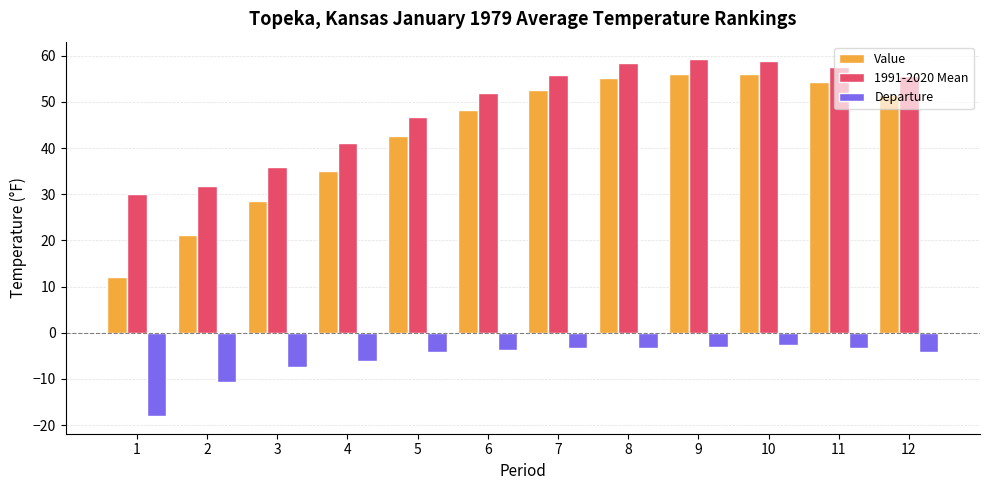

Which series has the widest spread of values?

Value